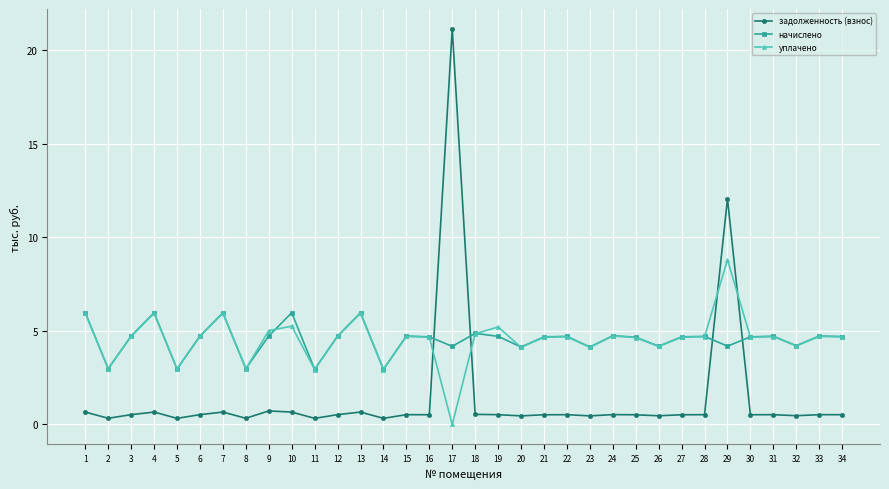

Which category has the lowest value across all series?

17